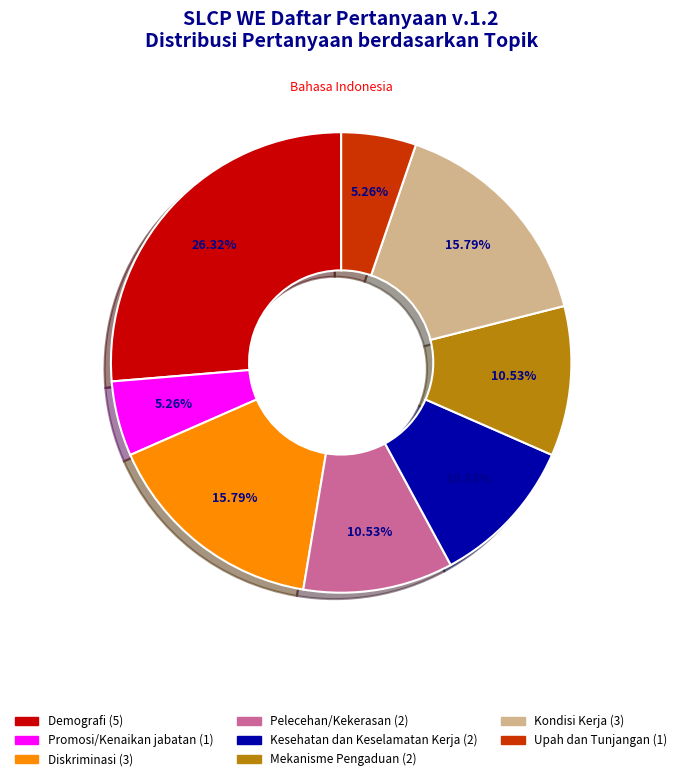

The Promosi/Kenaikan jabatan slice represents 5% of the pie. True or false?

True